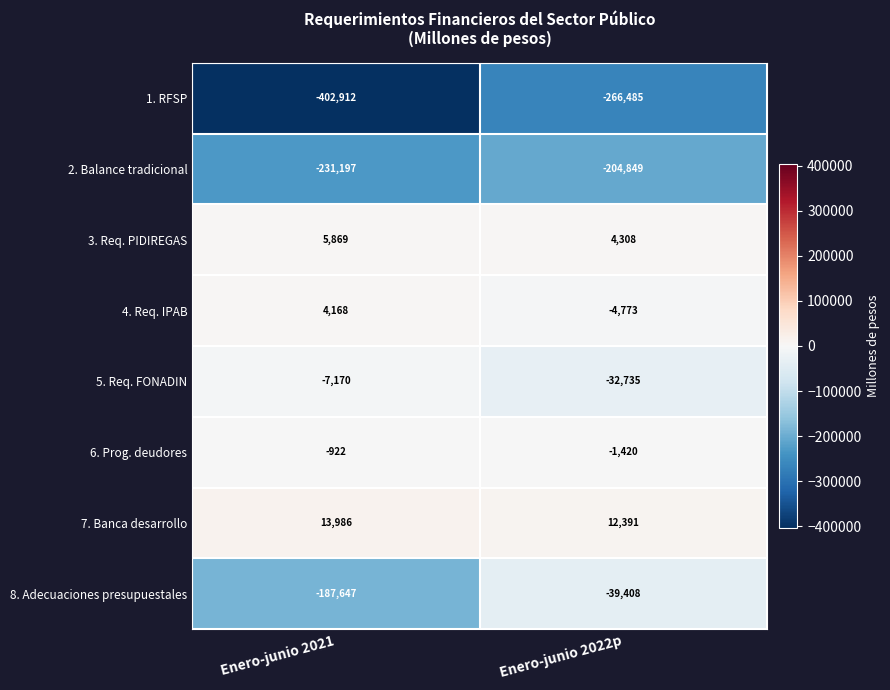

Reading left to right, transcribe all the data shown in this chart.

1. RFSP: Enero-junio 2021=-402912	Enero-junio 2022p=-266485
2. Balance tradicional: Enero-junio 2021=-231197	Enero-junio 2022p=-204849
3. Req. PIDIREGAS: Enero-junio 2021=5869	Enero-junio 2022p=4308
4. Req. IPAB: Enero-junio 2021=4168	Enero-junio 2022p=-4773
5. Req. FONADIN: Enero-junio 2021=-7170	Enero-junio 2022p=-32735
6. Prog. deudores: Enero-junio 2021=-922	Enero-junio 2022p=-1420
7. Banca desarrollo: Enero-junio 2021=13986	Enero-junio 2022p=12391
8. Adecuaciones presupuestales: Enero-junio 2021=-187647	Enero-junio 2022p=-39408